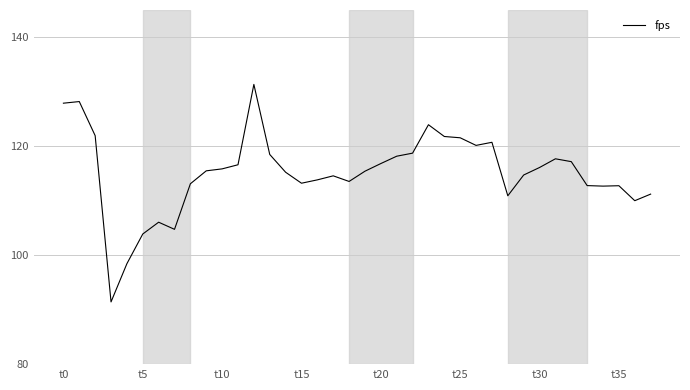

Count the number of categories in the chart.

38